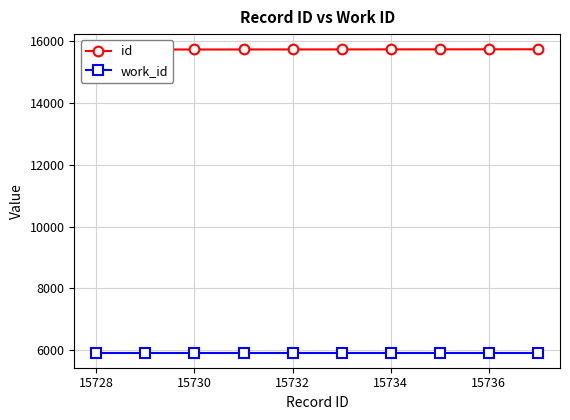

At 15728, list the series in order from largest to smallest.

id, work_id